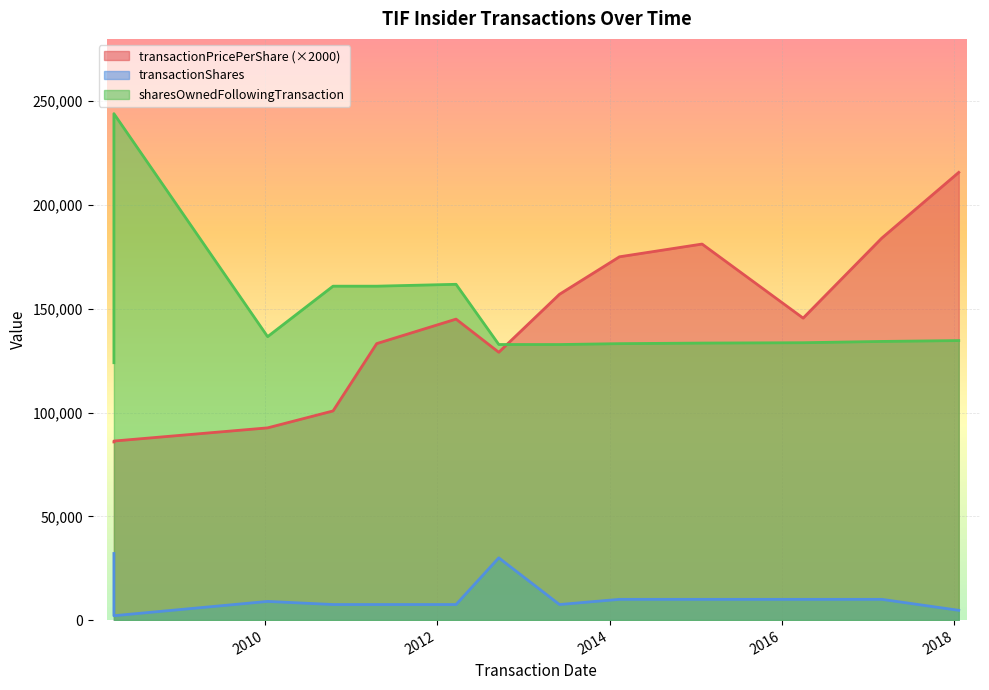

What is the difference between the maximum and minimum values in the transactionPricePerShare series?

129864.2